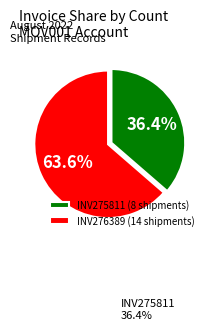

Is the sum of INV276389 and INV275811 greater than half?

Yes